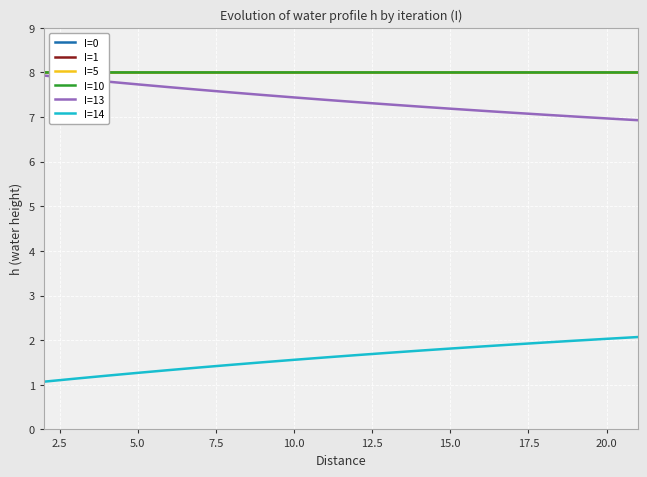

Which series has the largest range (max minus min)?

I=14